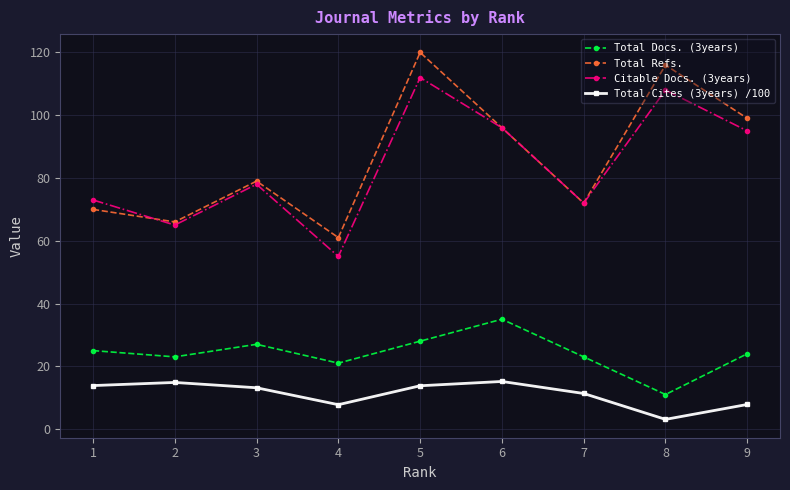

Which series has the largest total across all categories?

Total Refs.